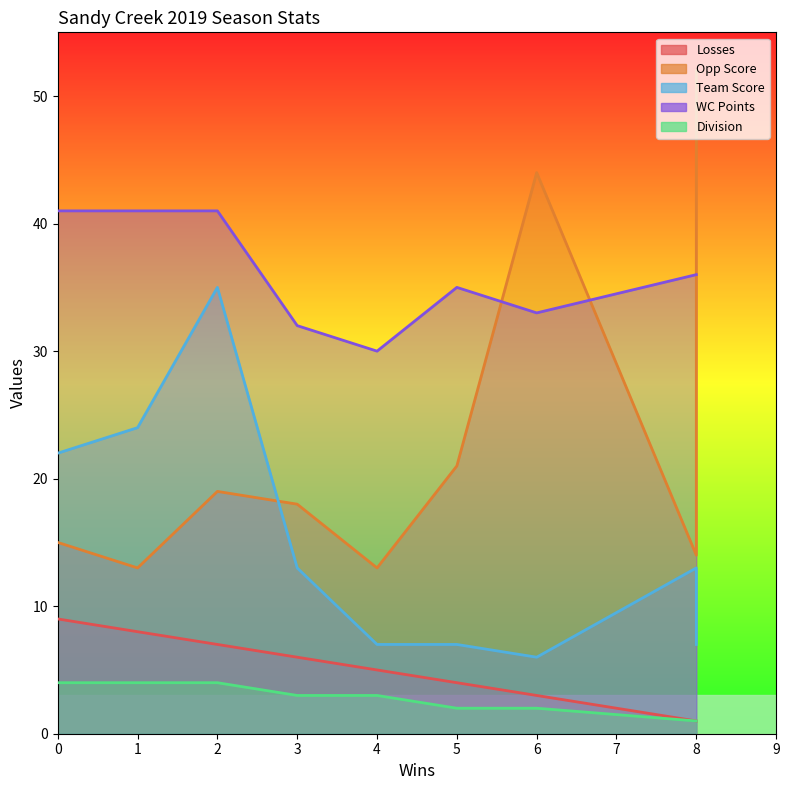

What is the difference between the Losses values at 5 and 3?

2